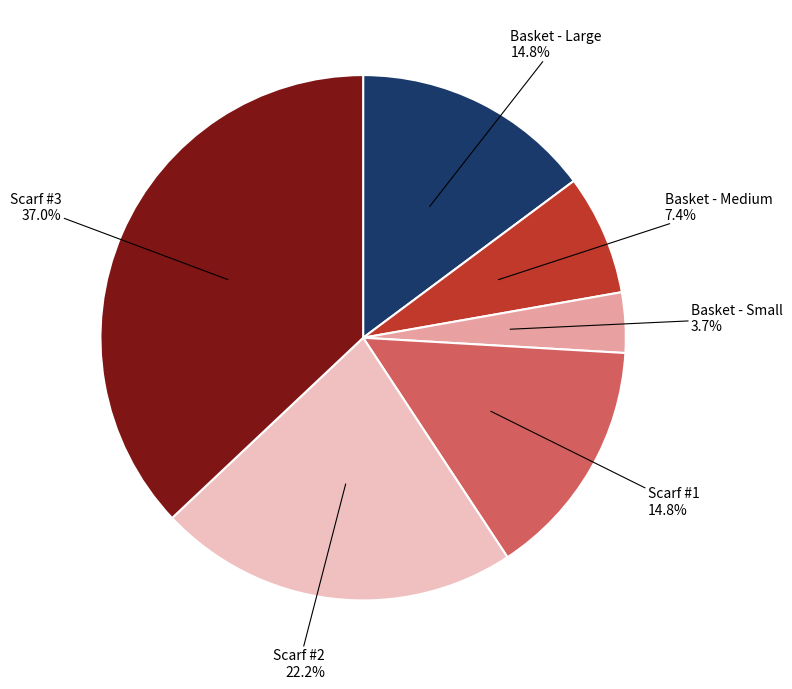

To the nearest percent, what is the average slice percentage?

17%